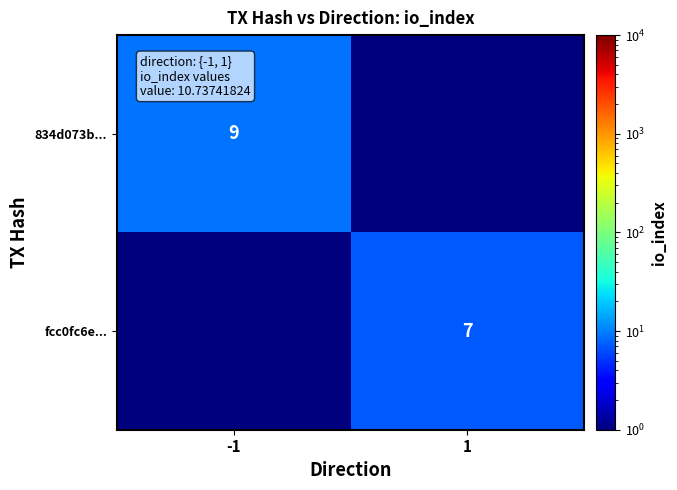

What is the total value across all series at 1?

7.1